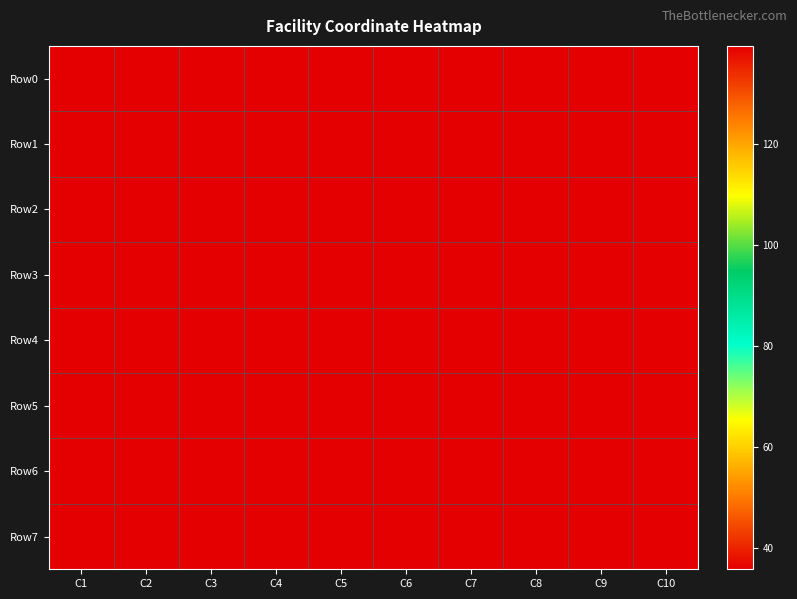

At which category is the sum across all series the highest?

C6